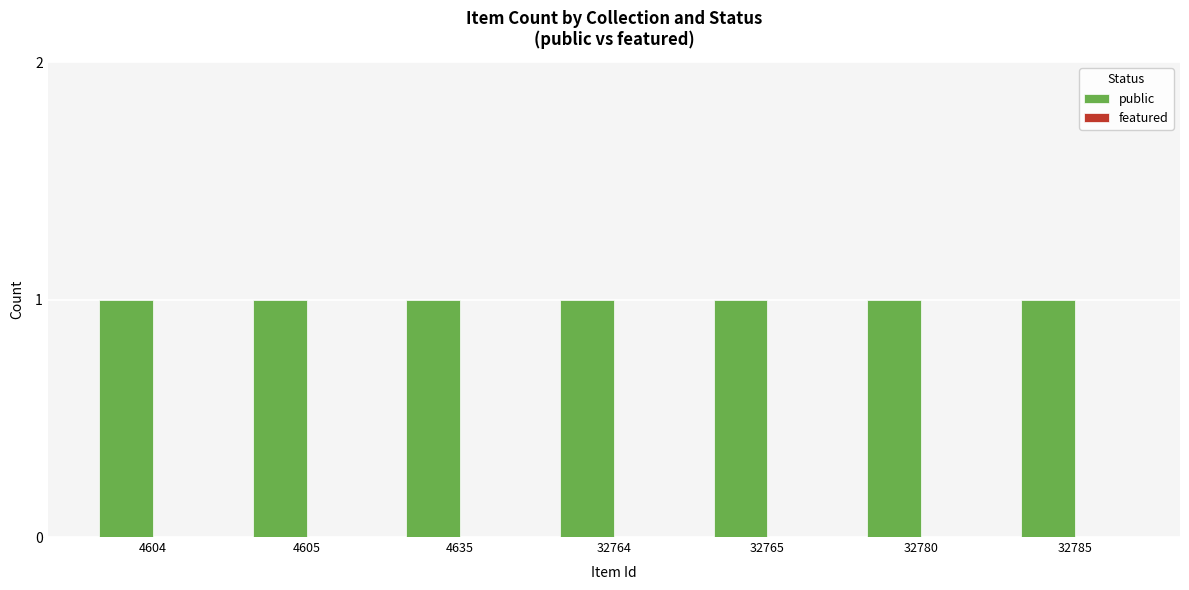

At 4605, list the series in order from smallest to largest.

featured, public